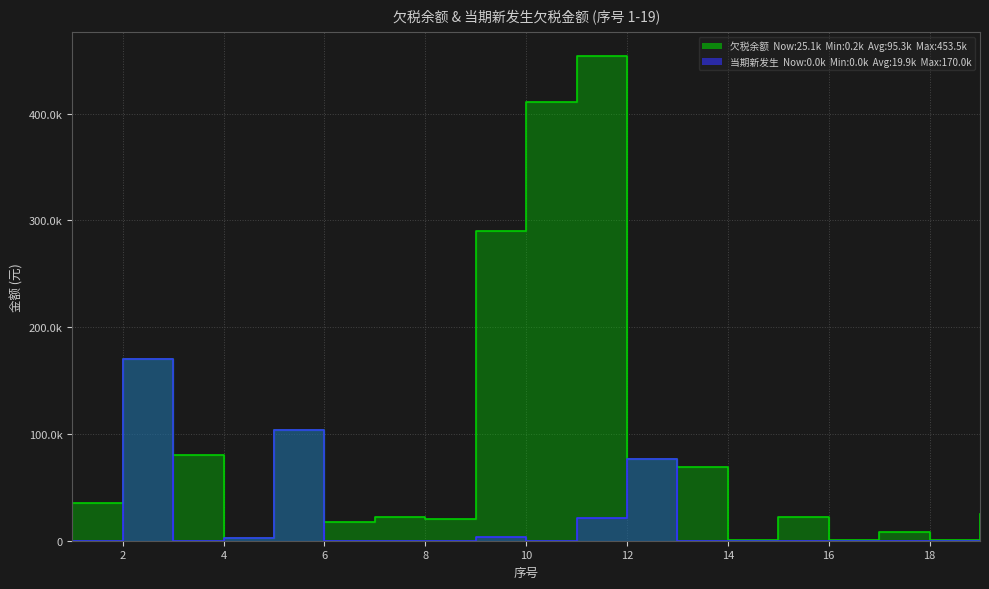

Rank the categories by 欠税余额 value from lowest to highest.

18, 14, 16, 4, 17, 6, 8, 15, 7, 19, 1, 13, 12, 3, 5, 2, 9, 10, 11